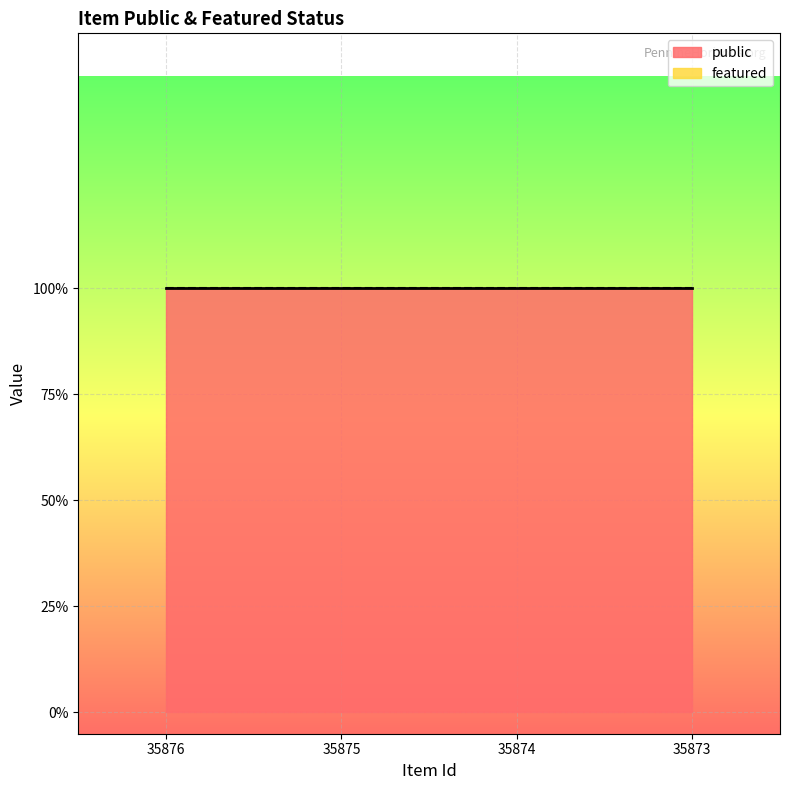

True or false: public has more than 2 points higher than both neighbors.

False